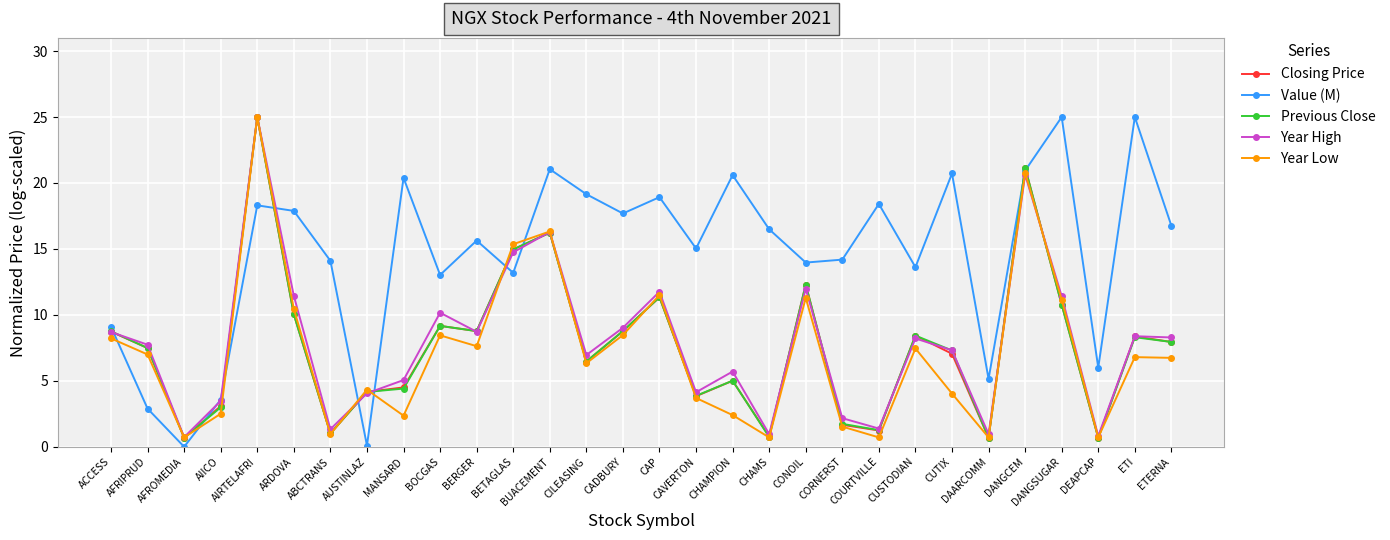

What is the lowest value of the Year High series?

0.7